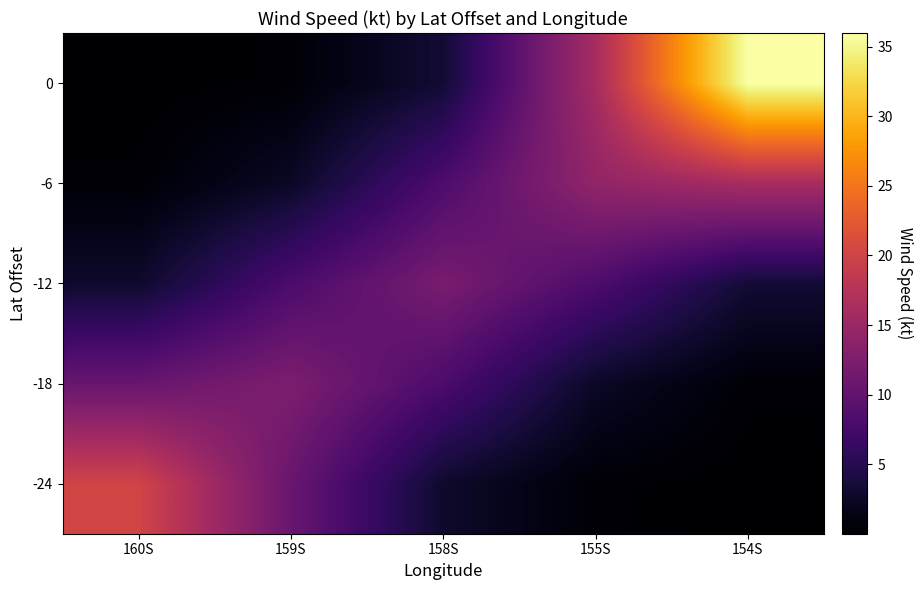

List the series in order of their peak value, lowest first.

-12, -18, -6, -24, 0